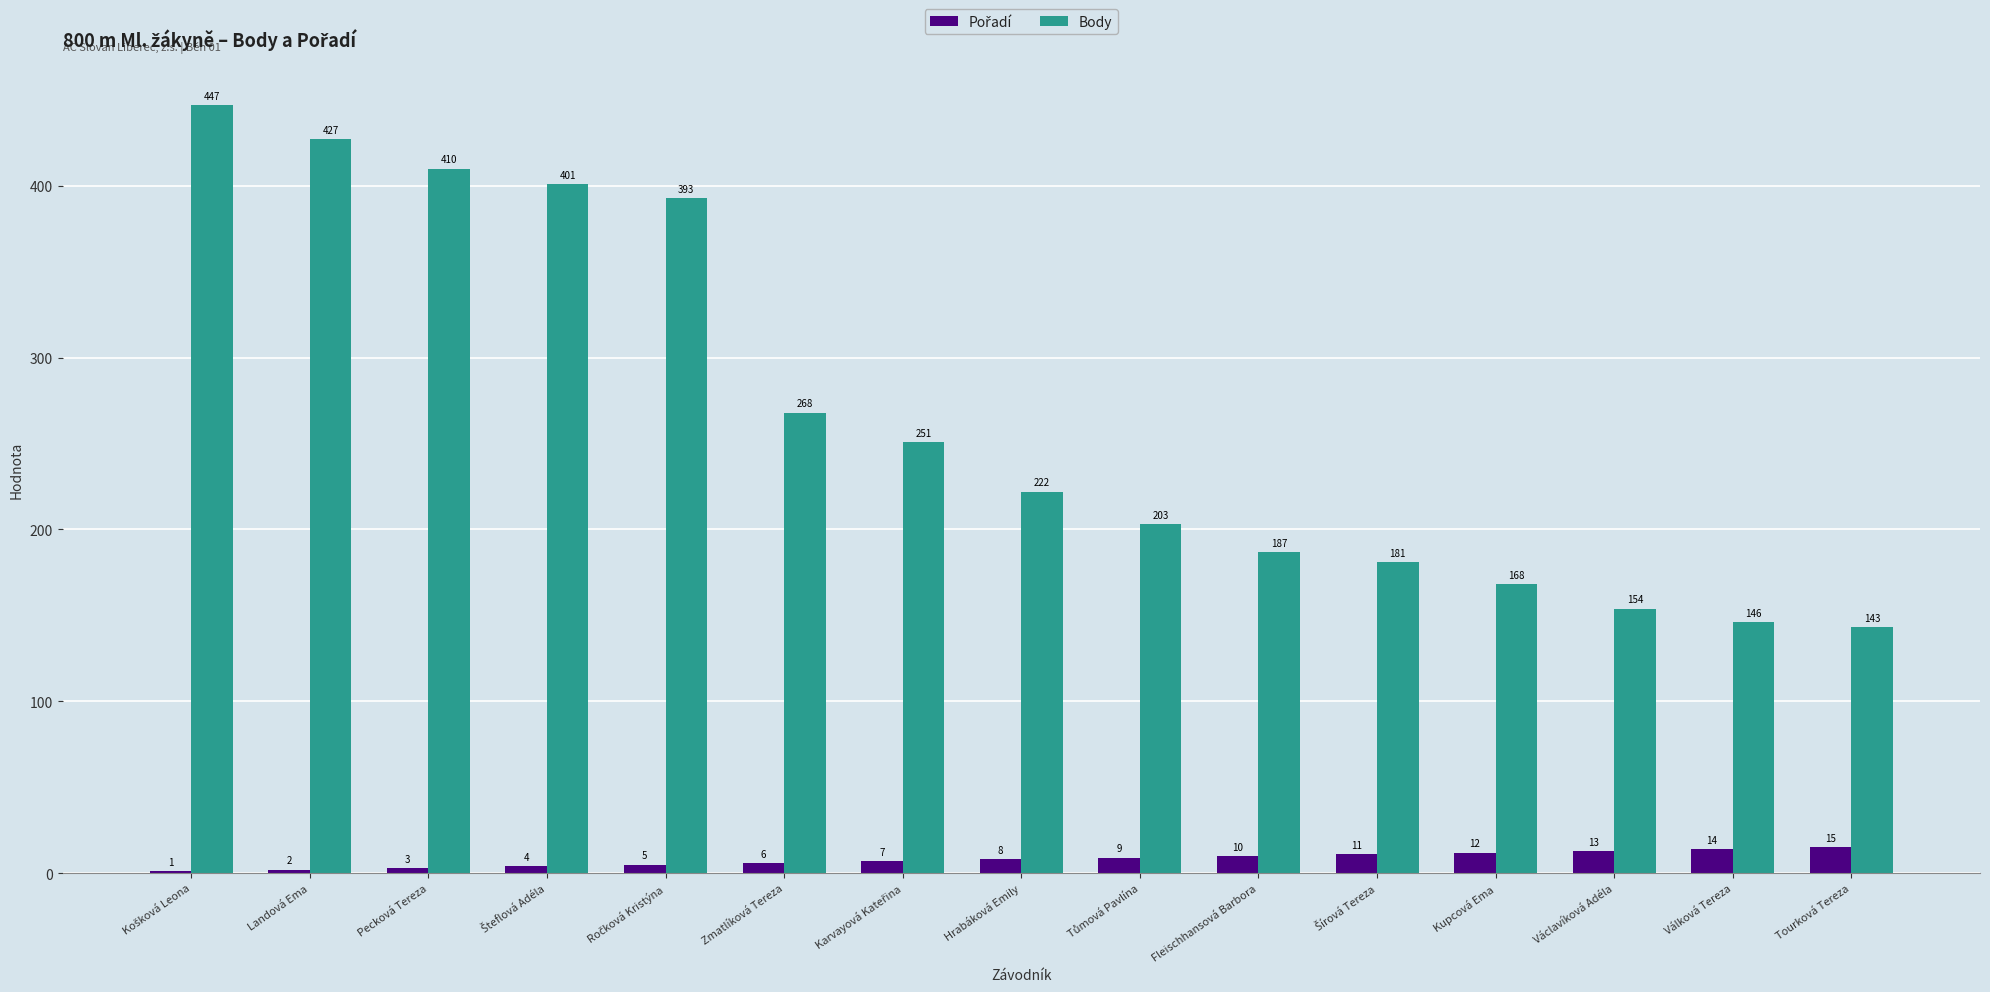

Which series changed the most between Pecková Tereza and Zmatlíková Tereza?

Body